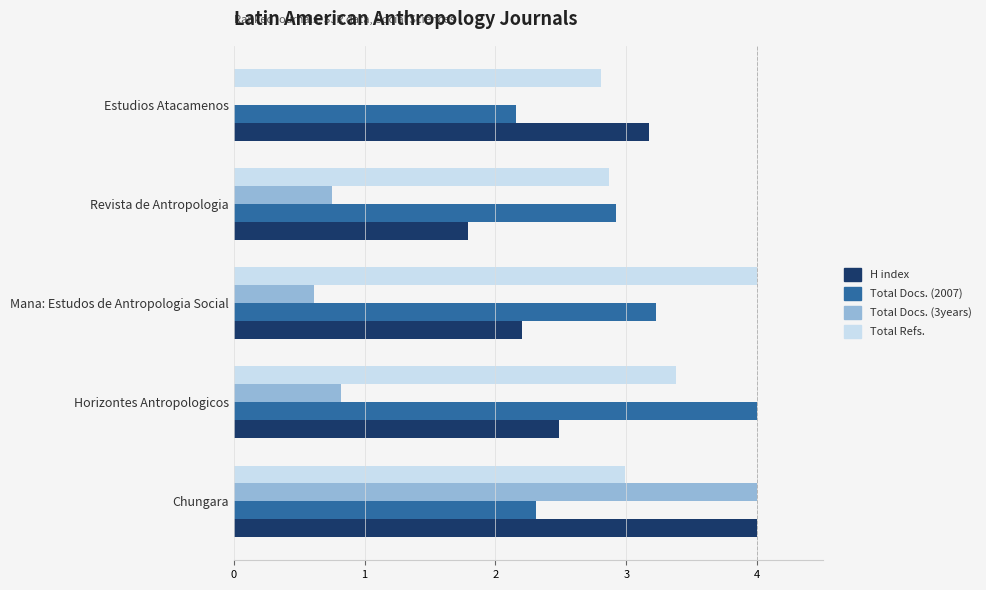

What are all the series names shown in the legend?

H index, Total Docs. (2007), Total Docs. (3years), Total Refs.